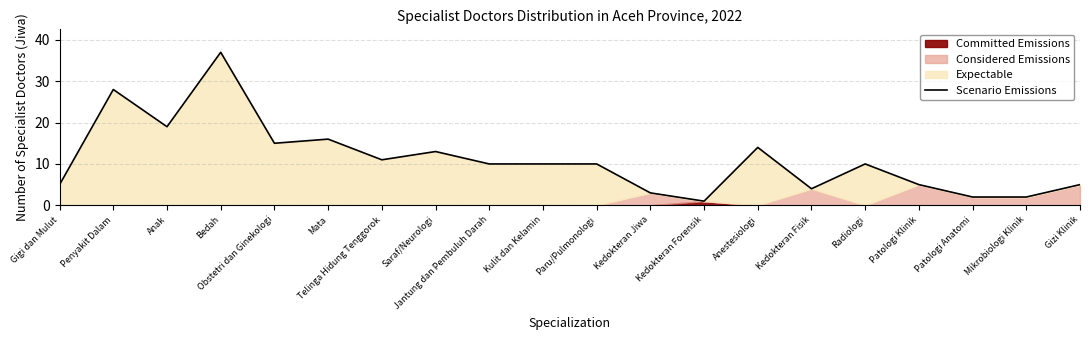

What is the label of the 16th point from the right?

Obstetri dan Ginekologi